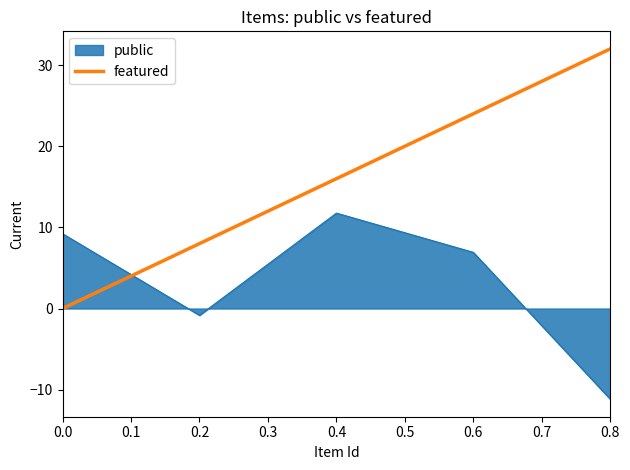

What is the maximum value shown in the chart?

32.0